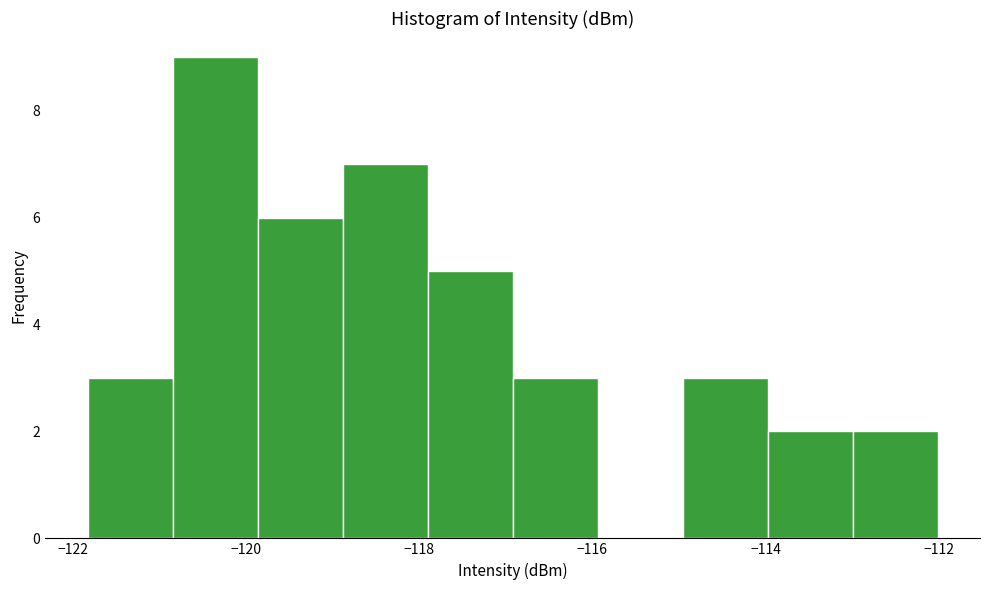

Reading left to right, transcribe this chart: for each bar, give the range it covers on the x-axis and its height. Neither the bar edges nor the heights are printed on the chart, so give them approximately, as read against the axes.

-121.8 to -120.8: 3
-120.8 to -119.8: 9
-119.8 to -118.8: 6
-118.8 to -118.0: 7
-118.0 to -117.0: 5
-117.0 to -116.0: 3
-116.0 to -115.0: 0
-115.0 to -114.0: 3
-114.0 to -113.0: 2
-113.0 to -112.0: 2